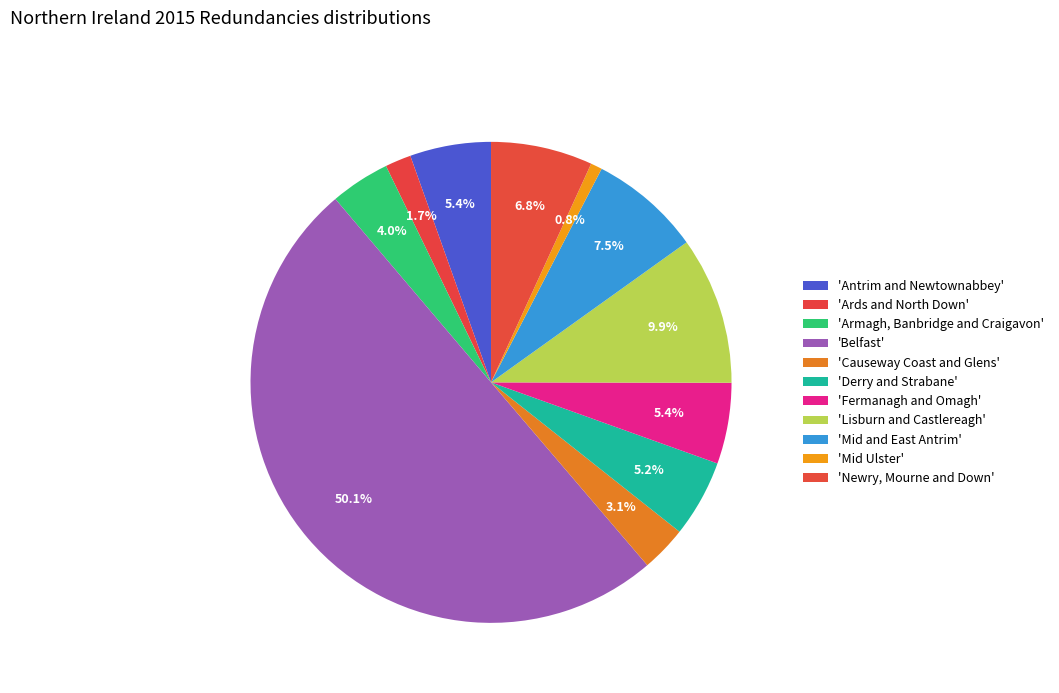

How many slices are in this pie chart?

11